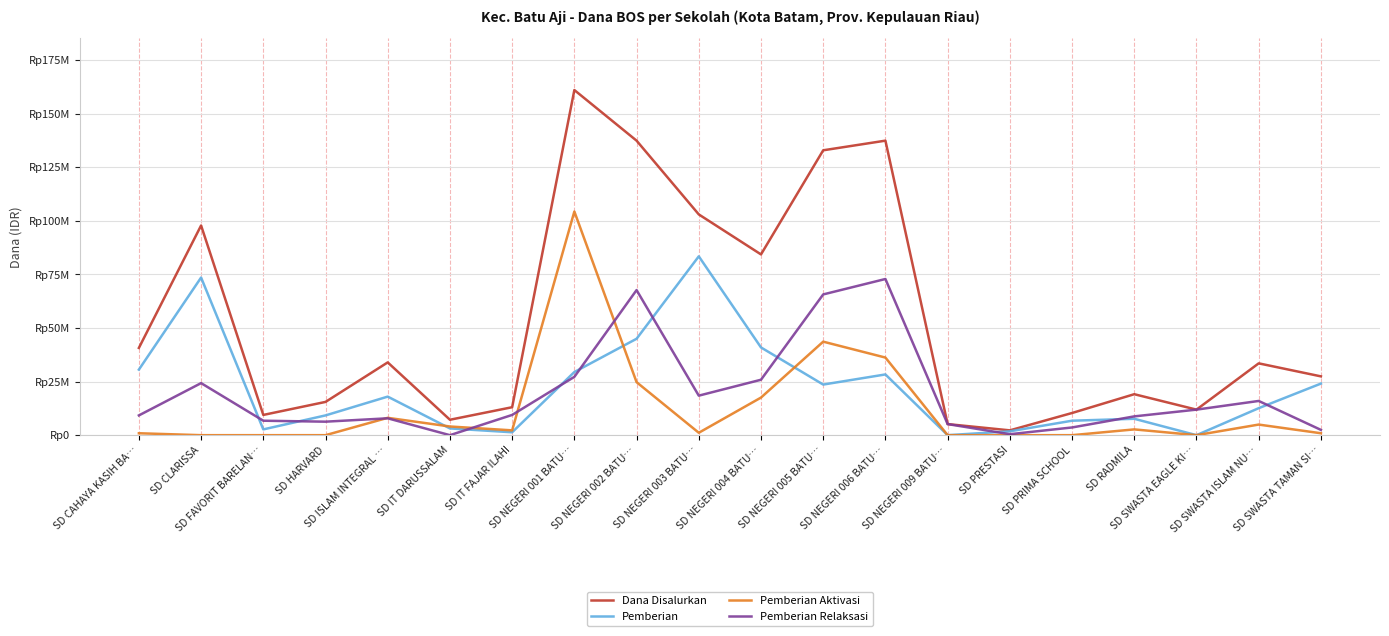

What is the difference between the maximum and minimum values in the Pemberian series?

83475000